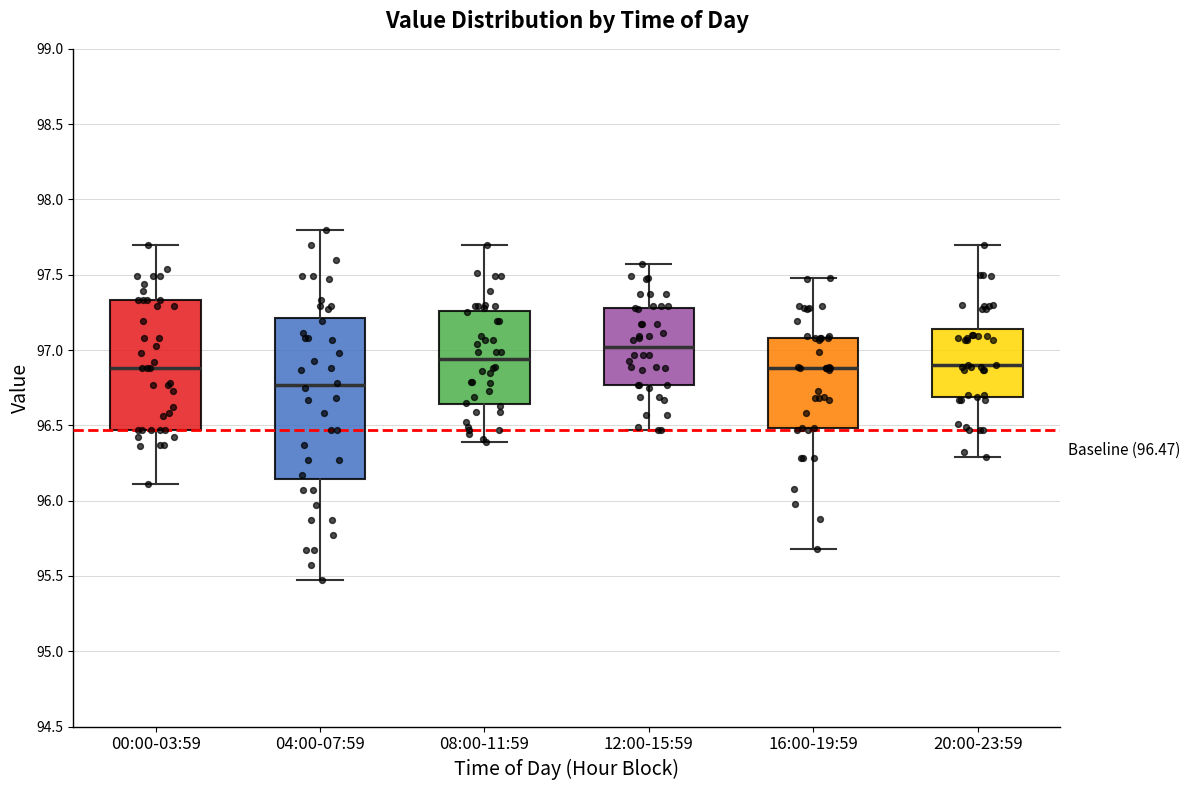

Comparing the boxes themselves (not the whiskers), which one is the tallest?

04:00-07:59